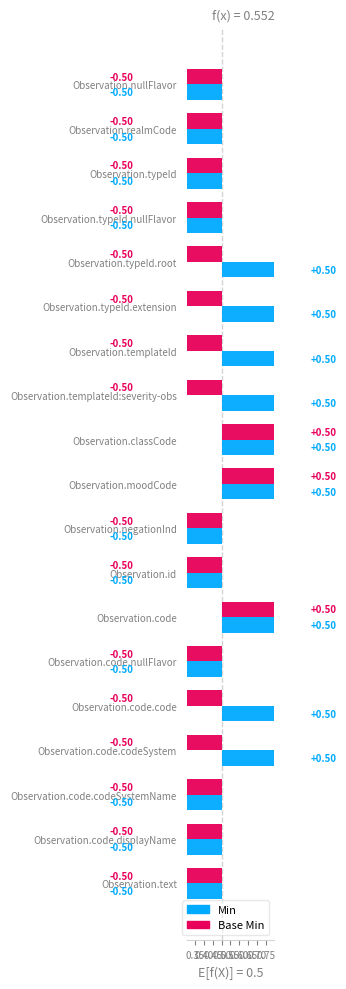

What is the label of the 9th bar from the right?

Observation.negationInd